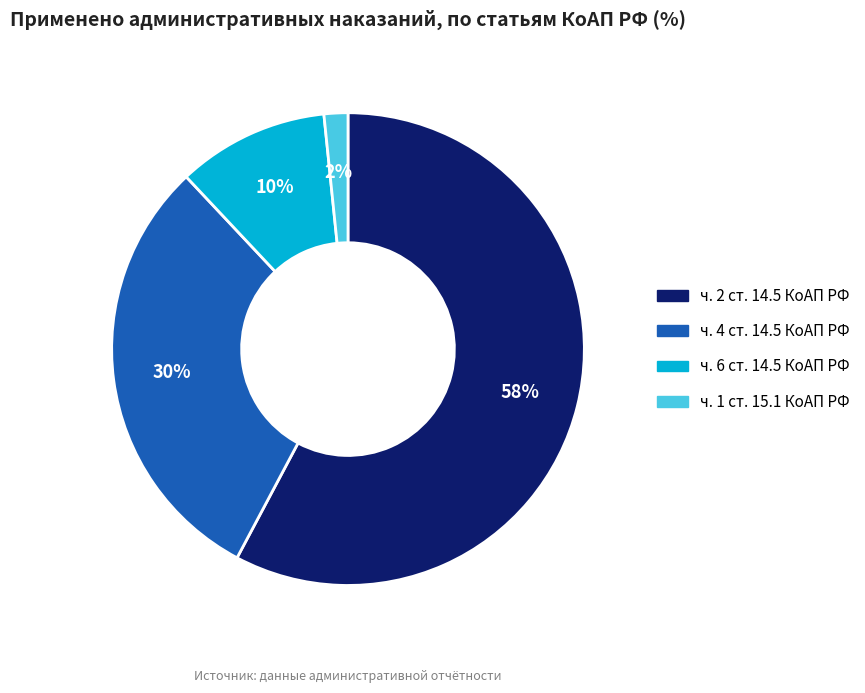

How many slices are in this pie chart?

4